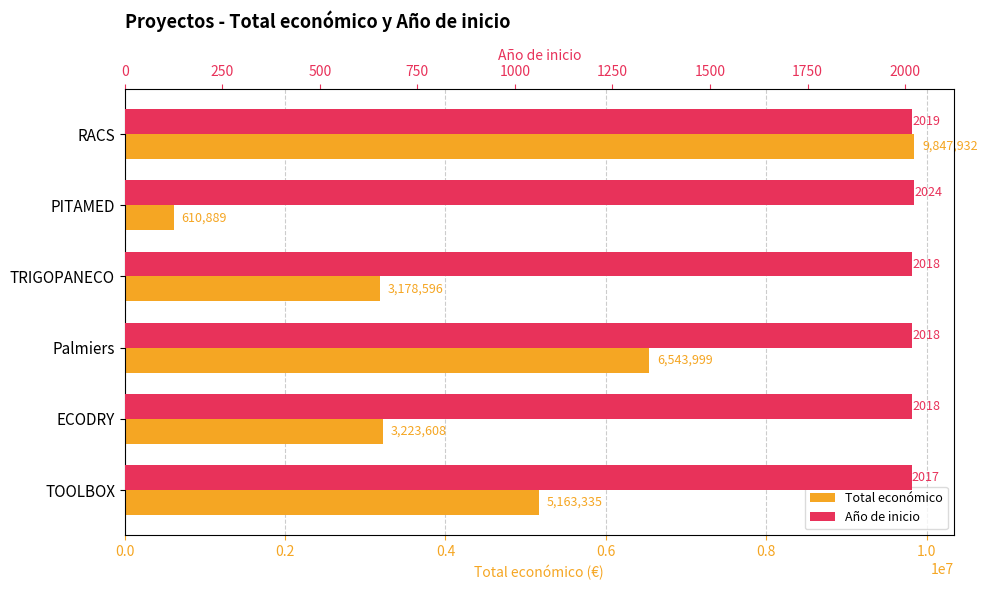

Which has a higher value, 0.8 or 1.0?

1.0